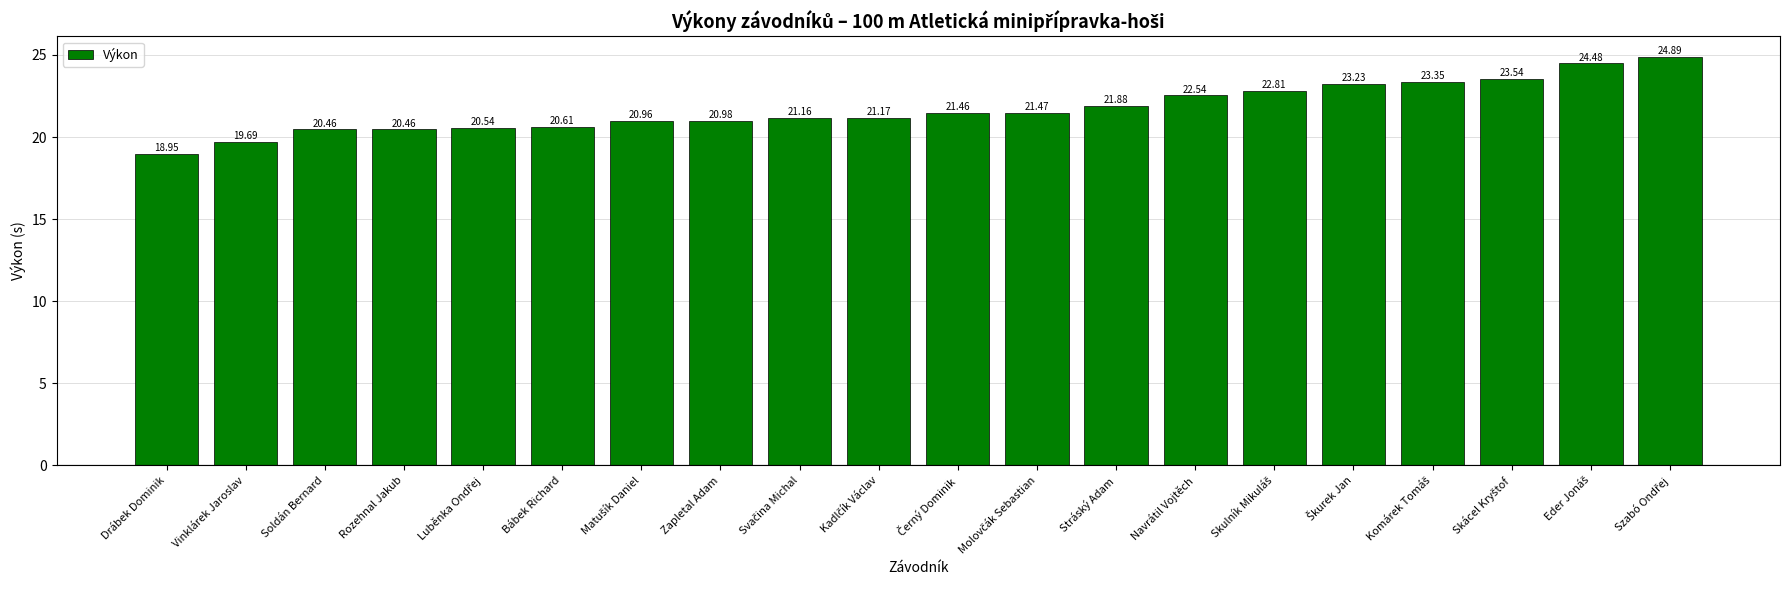

What is the label of the 2nd bar from the left?

Vinklárek Jaroslav